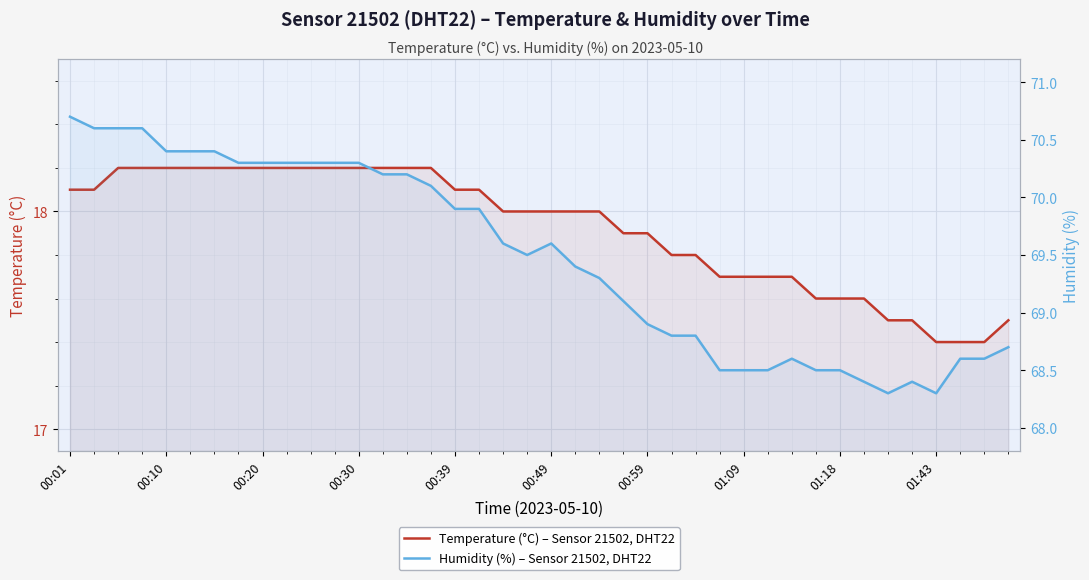

Which series has the largest total across all categories?

Humidity (%) – Sensor 21502, DHT22